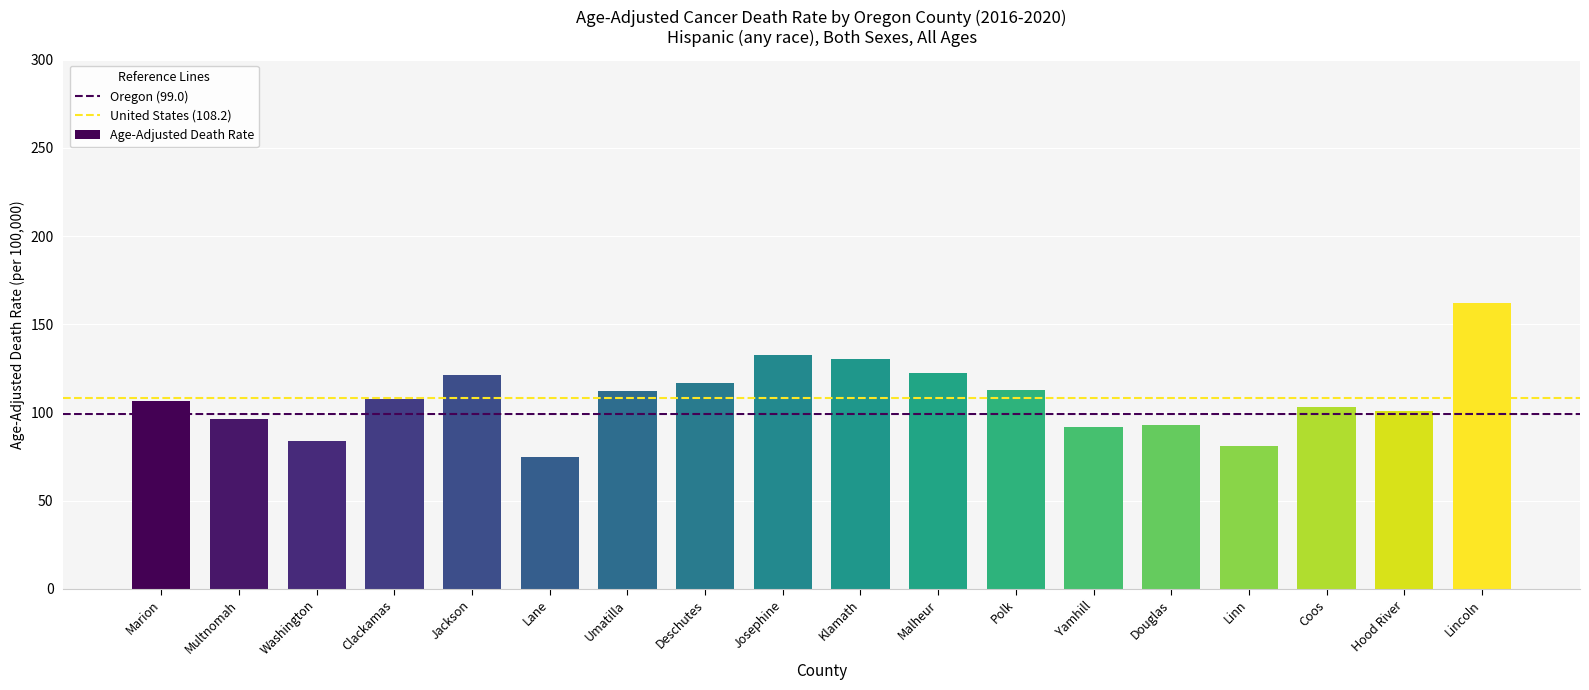

Read the value at Marion.

106.6